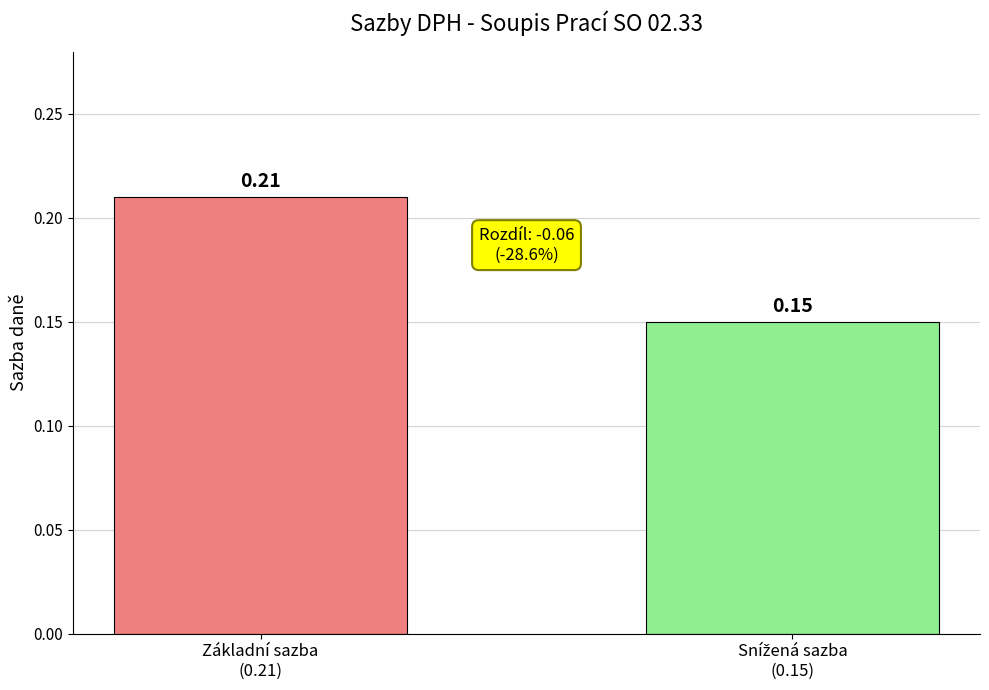

What is the sum of all values?

0.4